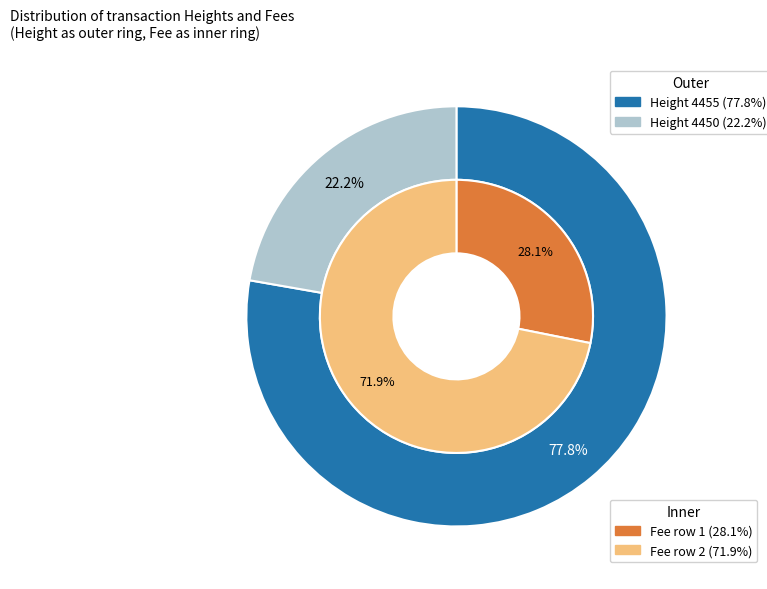

Which slice is the smallest?

4450